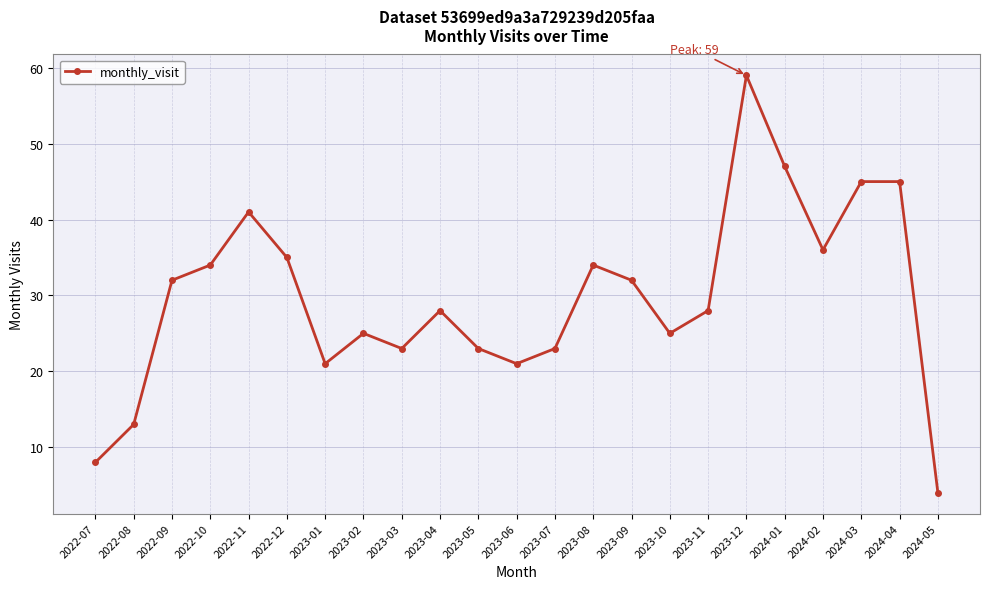

True or false: the data shows 34 at 2023-08.

True